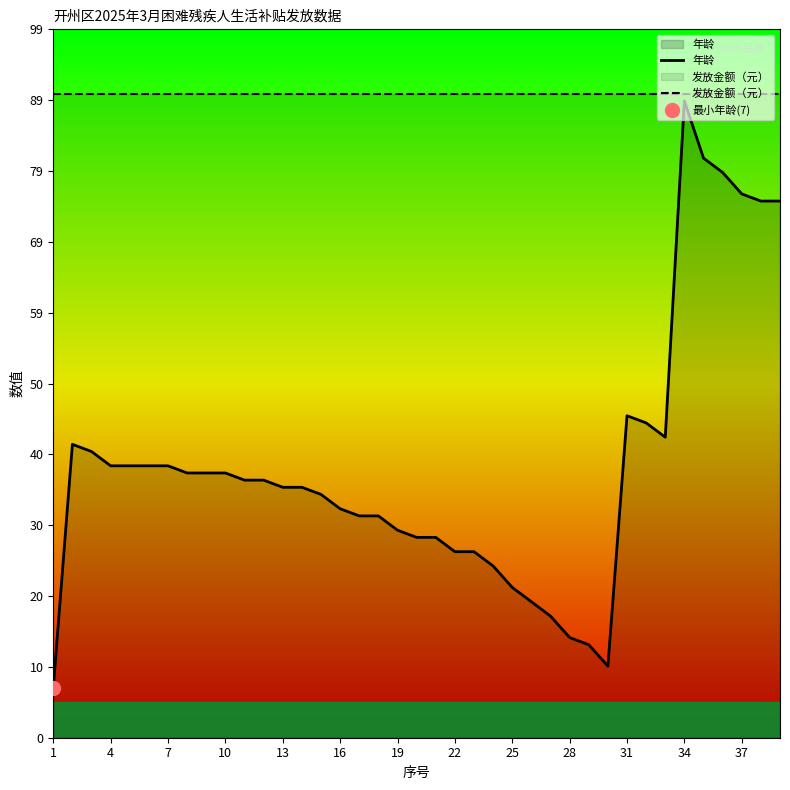

What is the sum of the 发放金额（元） values at 22 and 31?

180